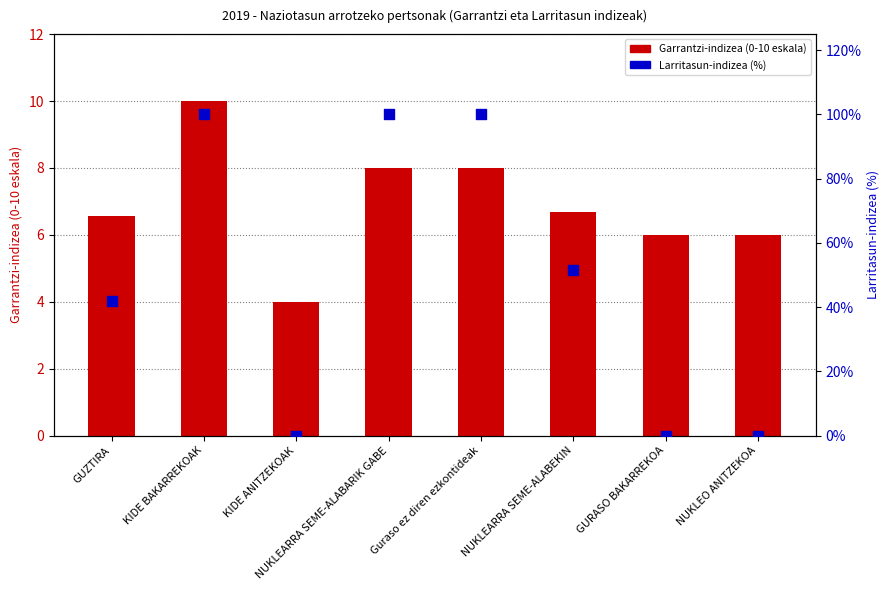

Which series reaches the minimum Y coordinate?

Larritasun-indizea (%)